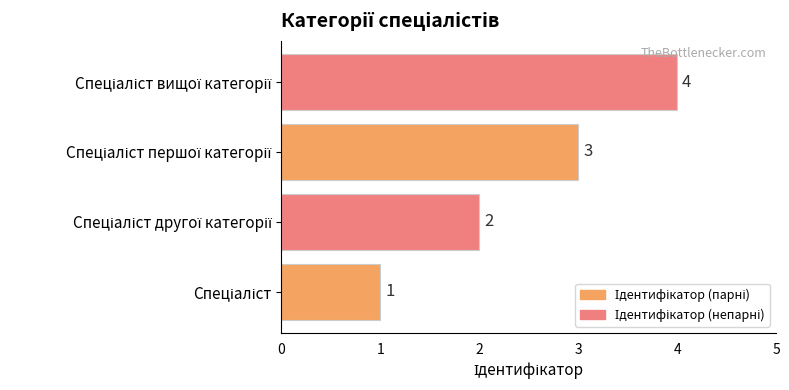

How many data points are less than 3?

2